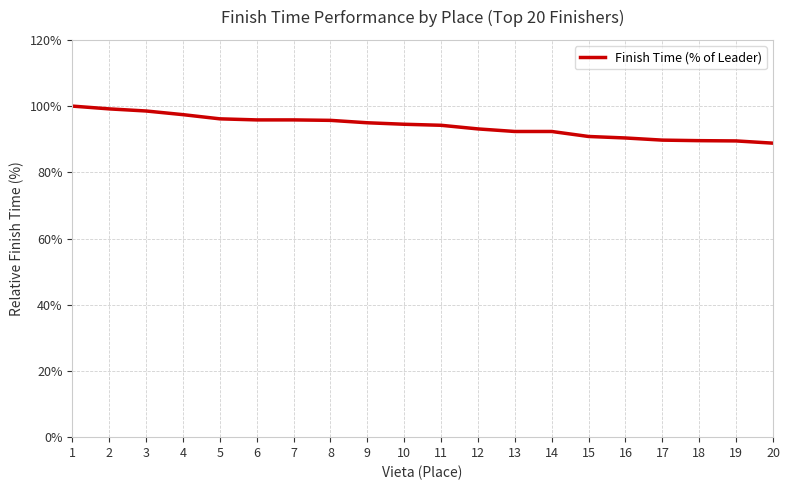

Read the value at 13.

92.3